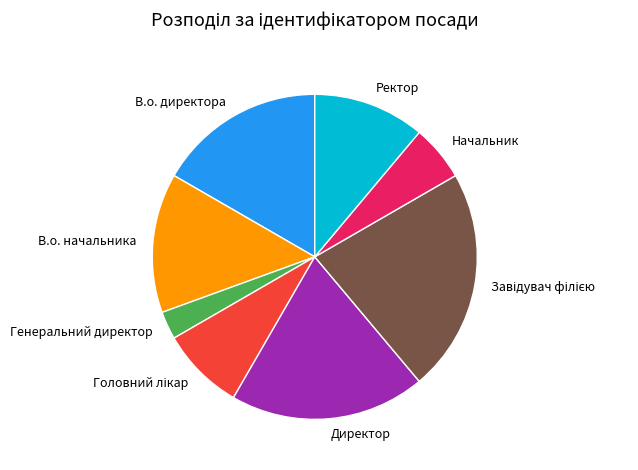

Does any single category account for the majority?

No